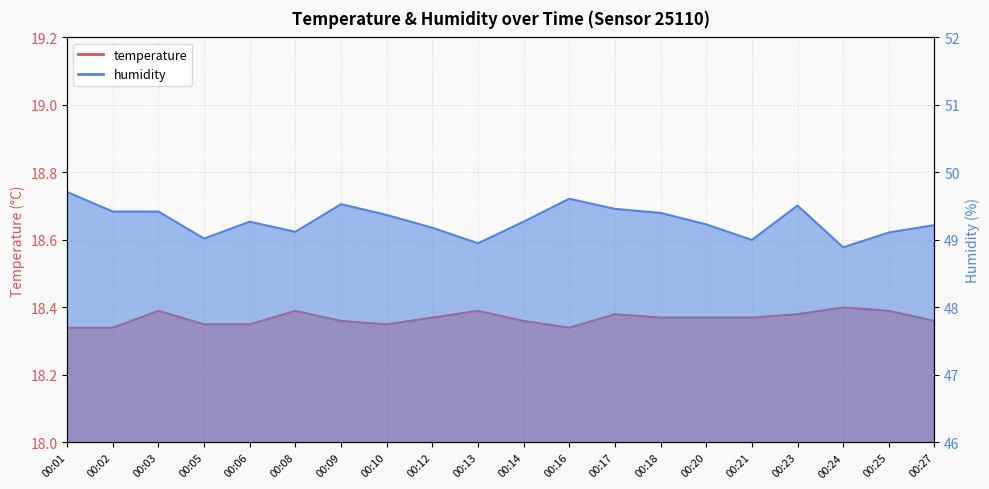

True or false: humidity and temperature intersect in this chart.

False